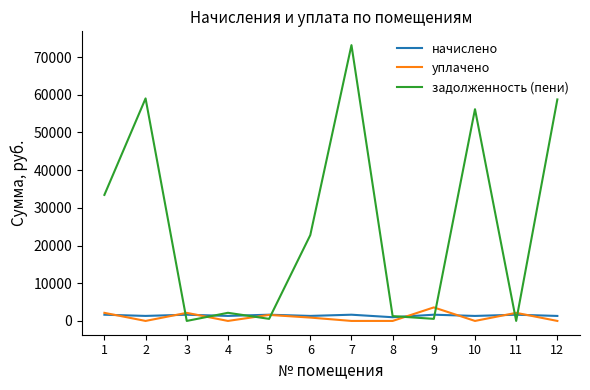

Which series changed the most between 1 and 6?

задолженность (пени)